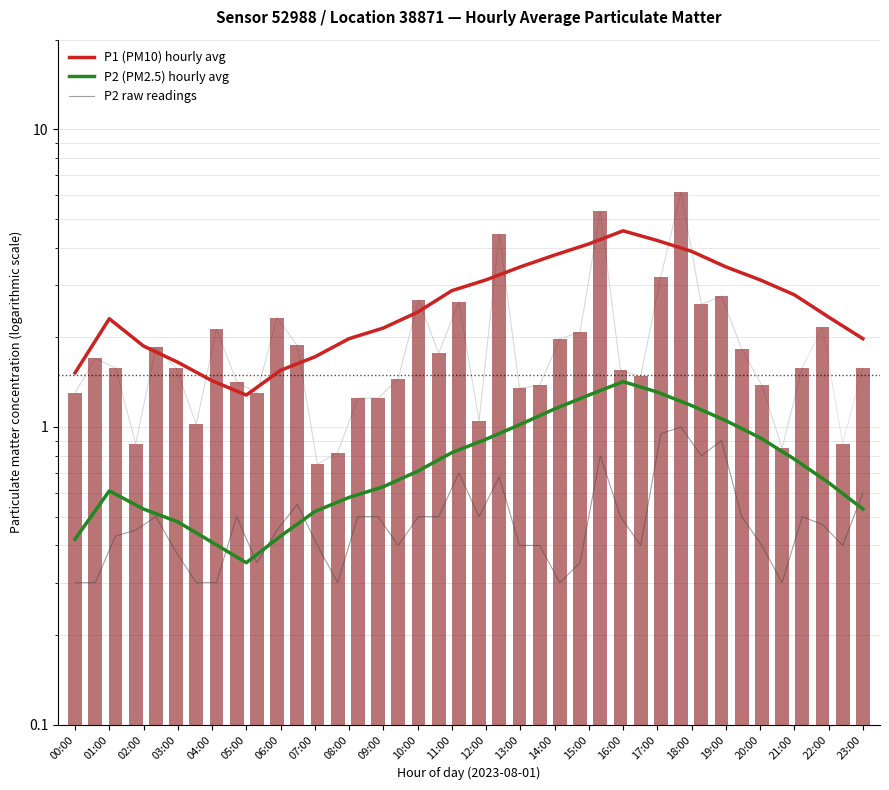

Reading left to right, extract all data points from this chart.

P1: 00:00=1.5	01:00=2.3	02:00=1.9	03:00=1.6	04:00=1.4	05:00=1.3	06:00=1.6	07:00=1.7	08:00=2.0	09:00=2.1	10:00=2.4	11:00=2.9	12:00=3.1	13:00=3.5	14:00=3.8	15:00=4.1	16:00=4.6	17:00=4.2	18:00=3.9	19:00=3.5	20:00=3.1	21:00=2.8	22:00=2.3	23:00=2.0
P2: 00:00=0.4	01:00=0.6	02:00=0.5	03:00=0.5	04:00=0.4	05:00=0.3	06:00=0.4	07:00=0.5	08:00=0.6	09:00=0.6	10:00=0.7	11:00=0.8	12:00=0.9	13:00=1.0	14:00=1.1	15:00=1.3	16:00=1.4	17:00=1.3	18:00=1.2	19:00=1.1	20:00=0.9	21:00=0.8	22:00=0.7	23:00=0.5